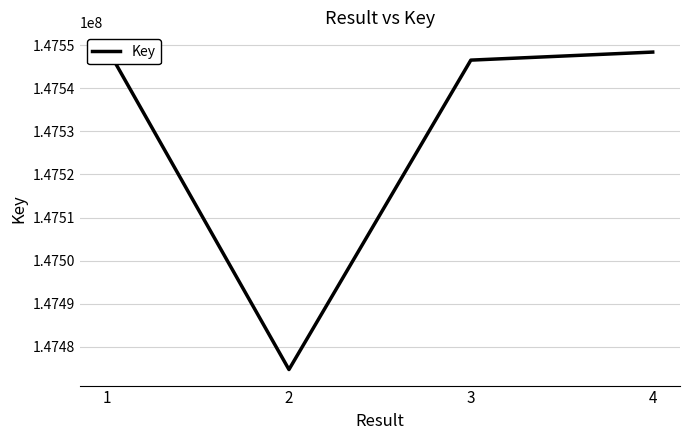

At which label is the value closest to 147511998?

3